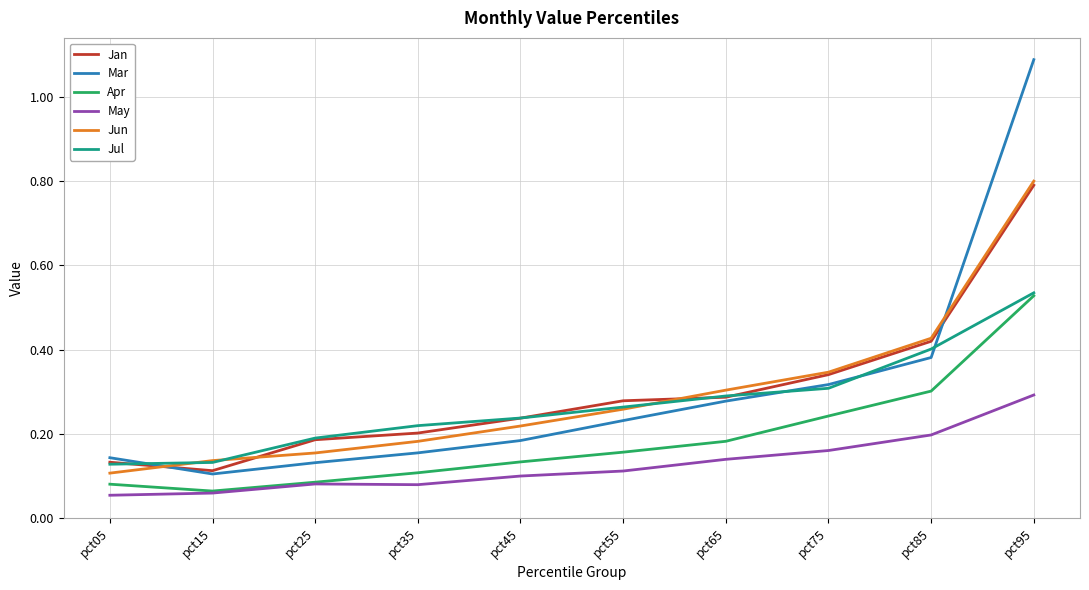

True or false: Apr and Mar cross at least once.

False